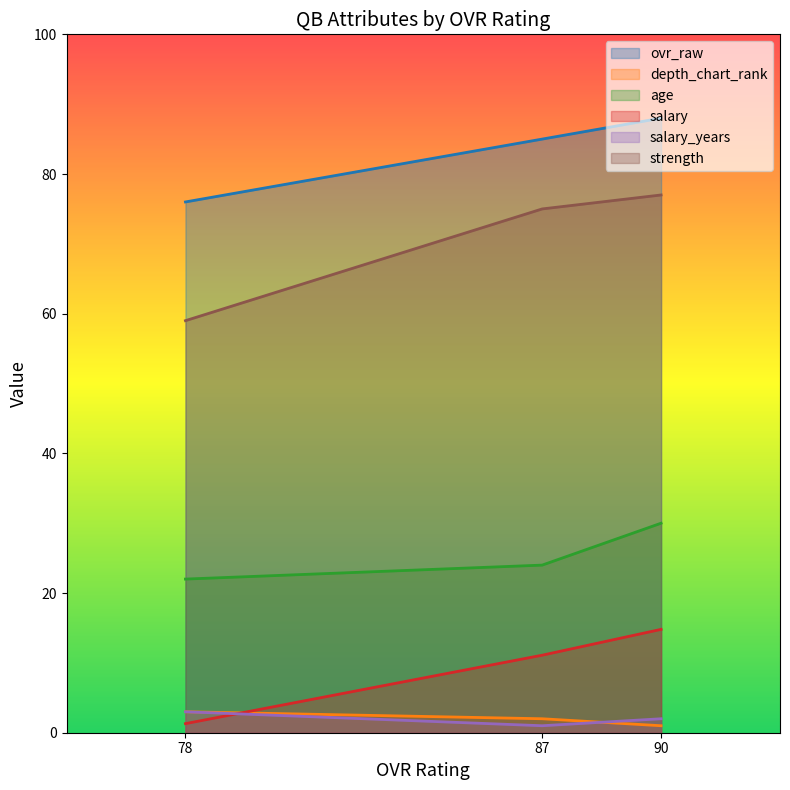

What are all the series names shown in the legend?

ovr_raw, depth_chart_rank, age, salary, salary_years, strength